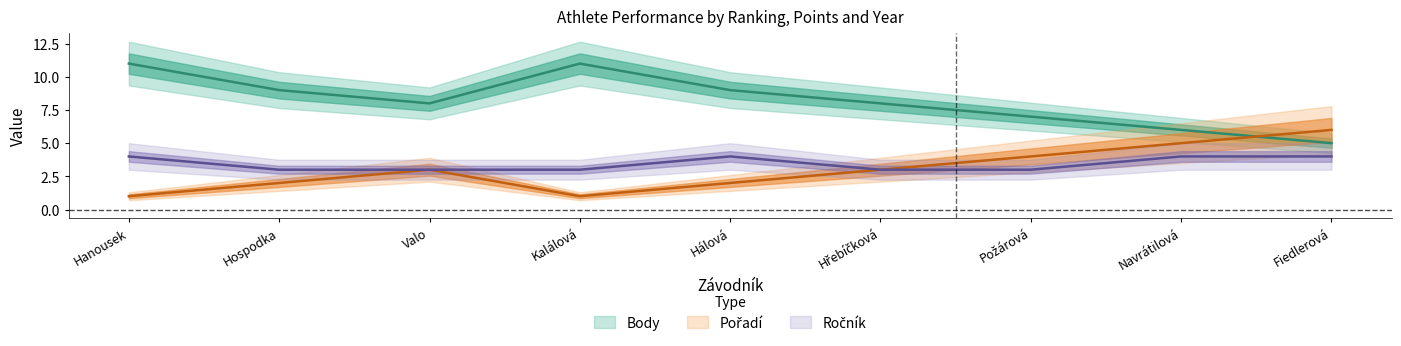

The Body series shows 9 at Hospodka. True or false?

True